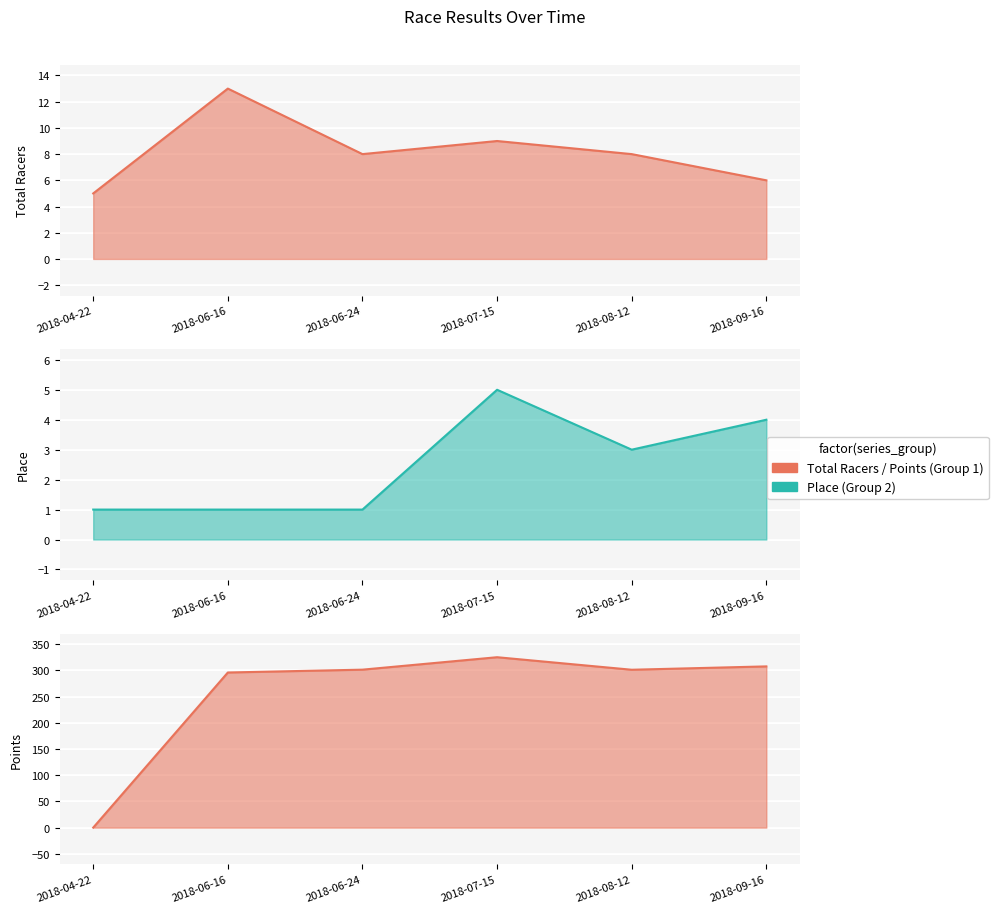

What is the label of the 3rd point from the right?

2018-07-15